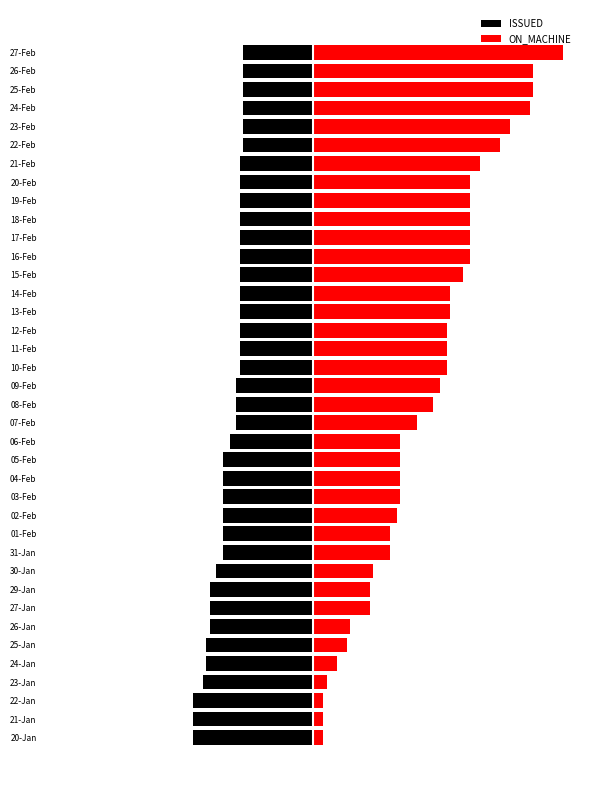

Reading left to right, transcribe all the data shown in this chart.

ISSUED: -36	-36	-36	-33	-32	-32	-31	-31	-31	-29	-27	-27	-27	-27	-27	-27	-25	-23	-23	-23	-22	-22	-22	-22	-22	-22	-22	-22	-22	-22	-22	-22	-21	-21	-21	-21	-21	-21
ON_MACHINE: 3	3	3	4	7	10	11	17	17	18	23	23	25	26	26	26	26	31	36	38	40	40	40	41	41	45	47	47	47	47	47	50	56	59	65	66	66	75